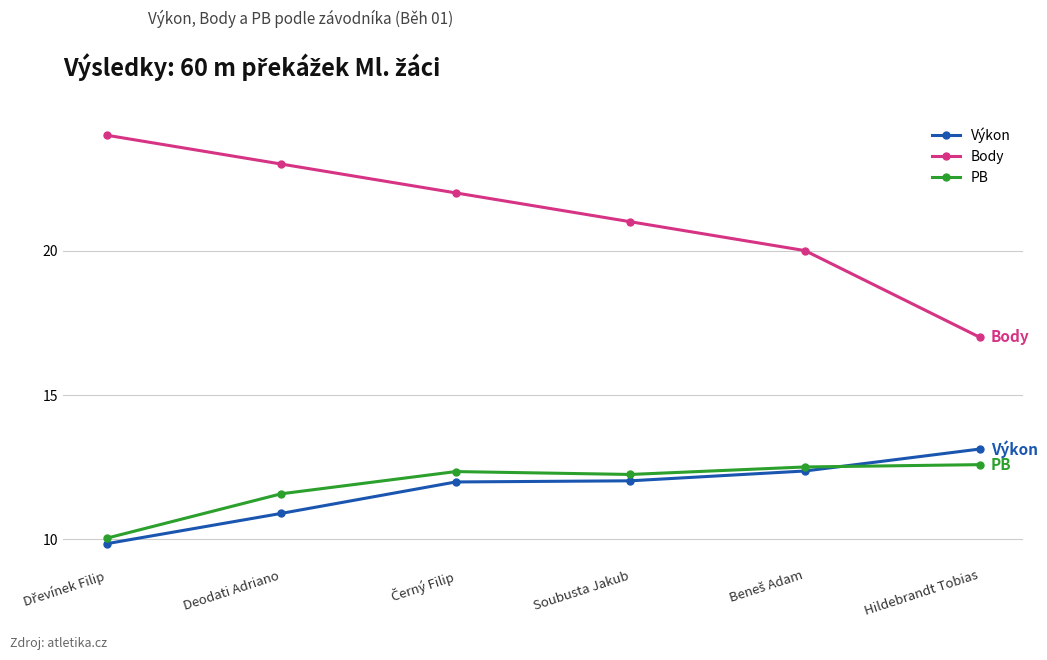

What is the difference between the highest and lowest values at Soubusta Jakub?

9.0